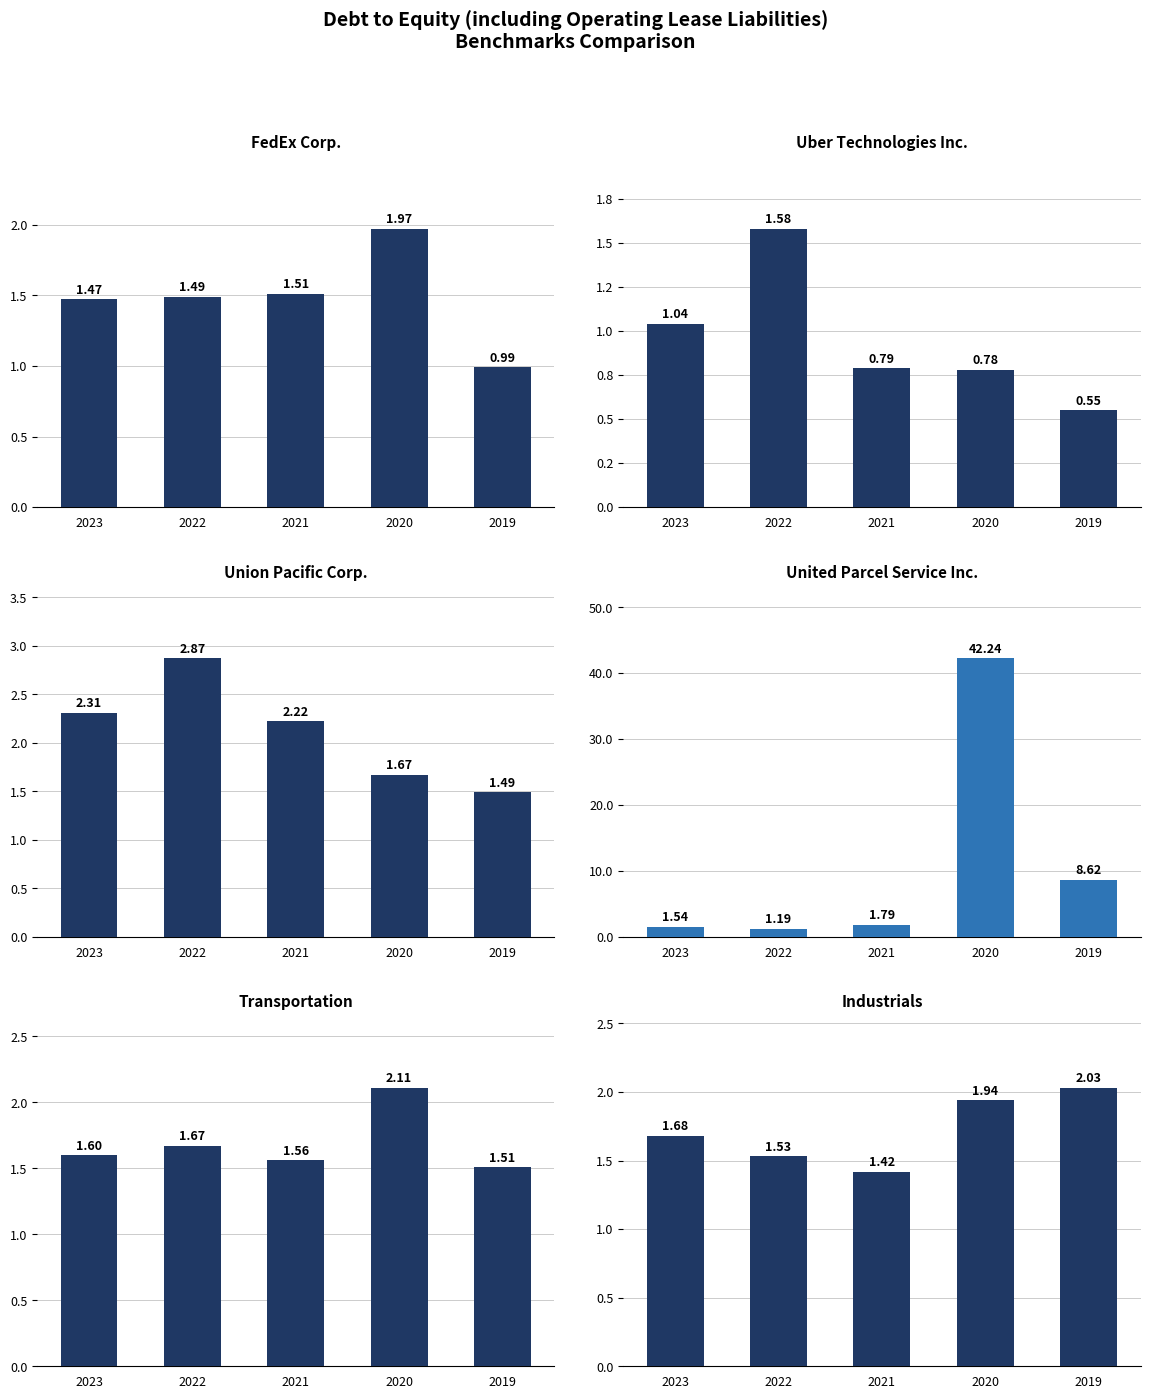

What is the value of the United Parcel Service Inc. bar at the 4th from the left?

42.2